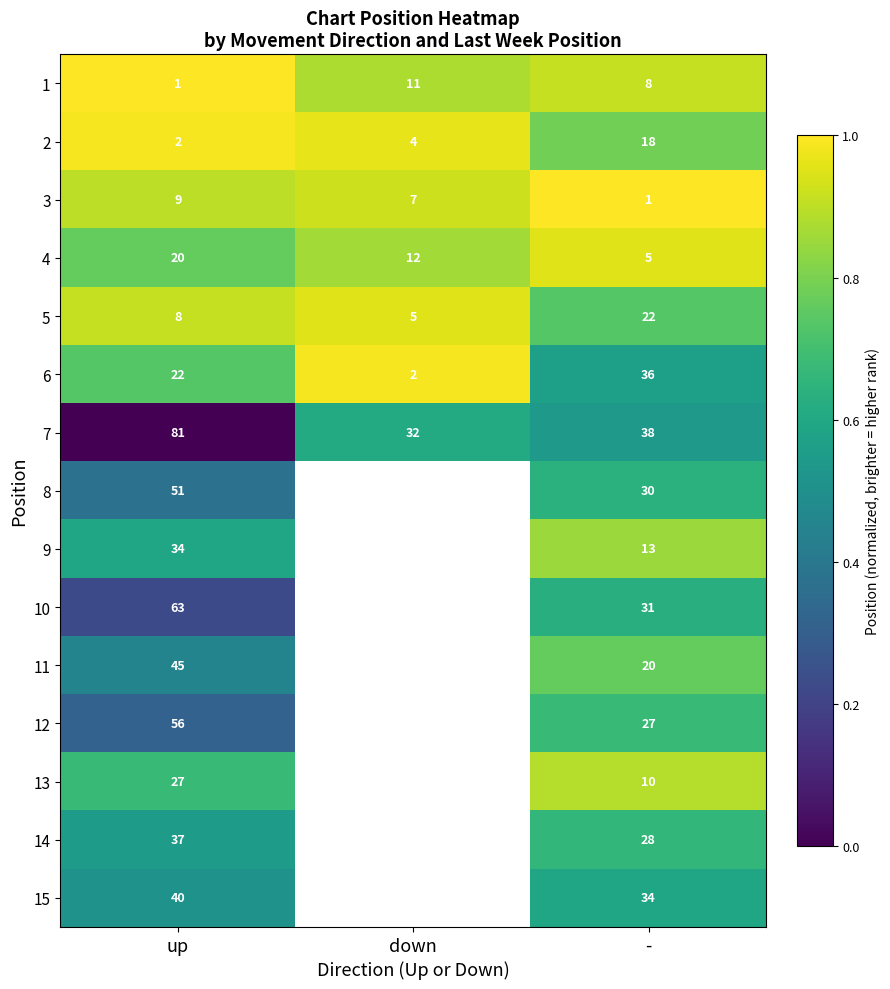

What is the total value across all series at up?

496